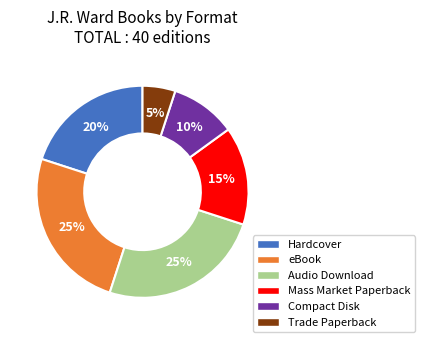

To the nearest percent, what portion does Hardcover represent?

20%